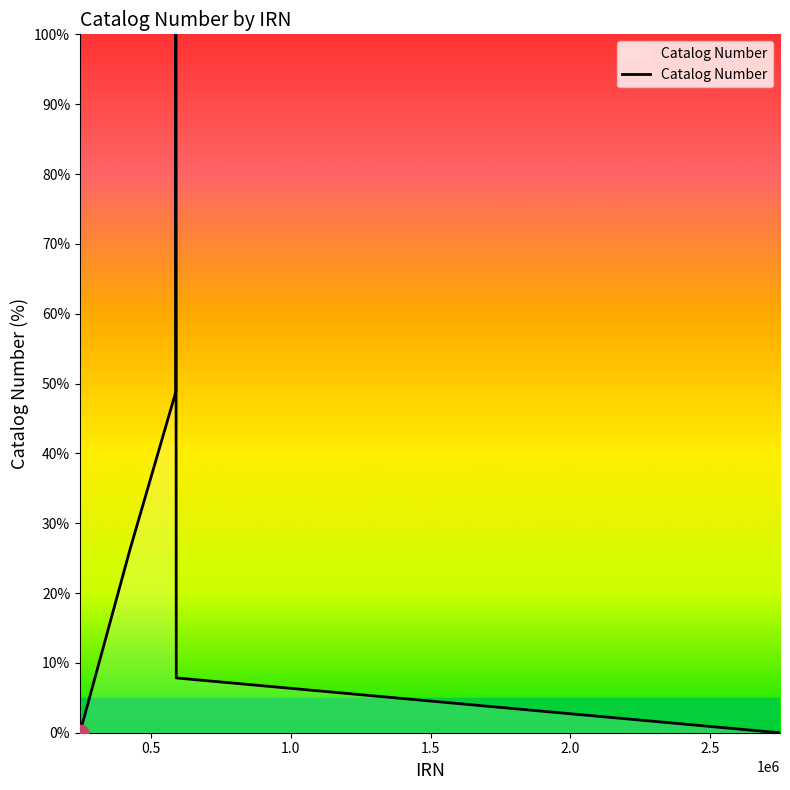

What is the difference between the maximum and minimum values?

100.0